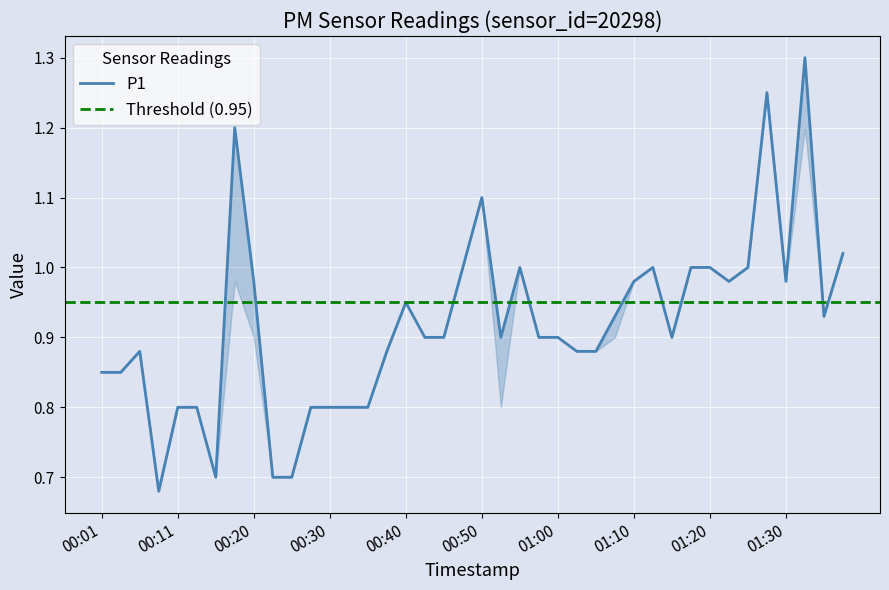

What is the smallest value displayed?

0.7